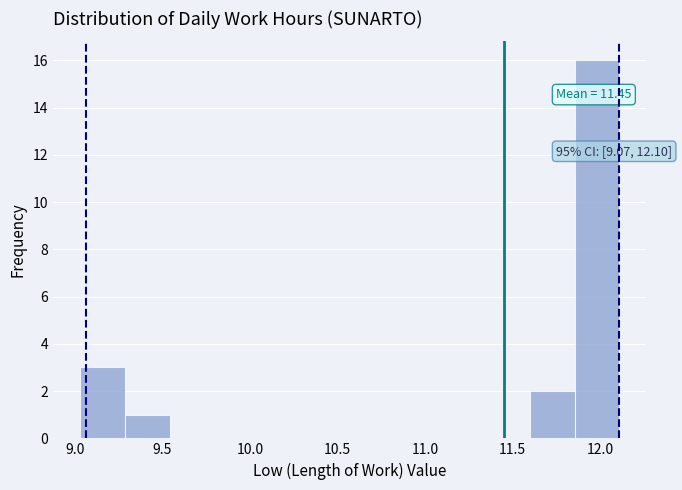

Which range on the x-axis has the tallest bar?

11.85 to 12.10